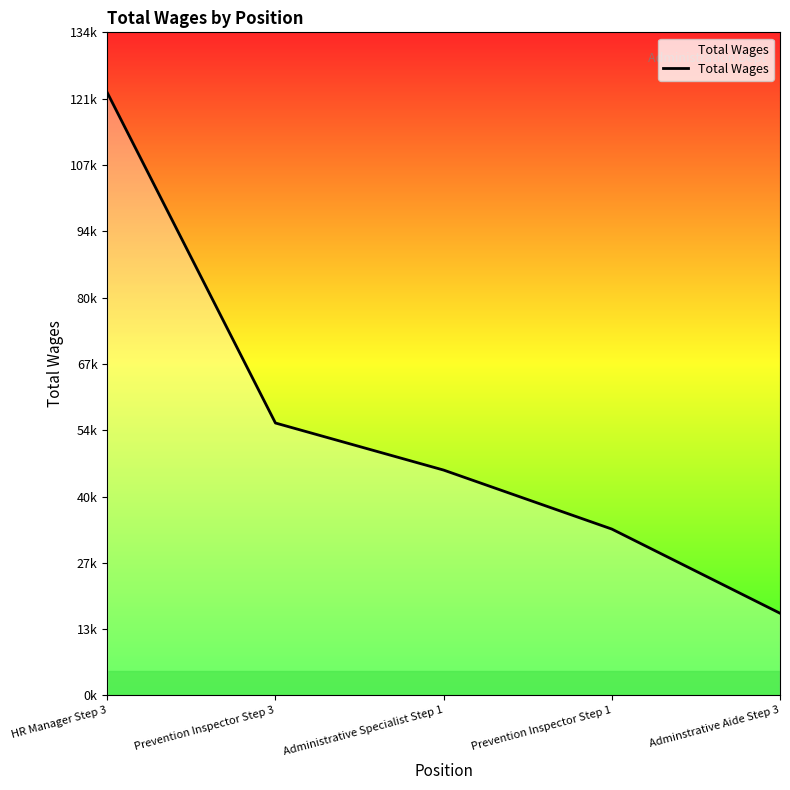

The value at Administrative Specialist Step 1 is 64908. True or false?

False